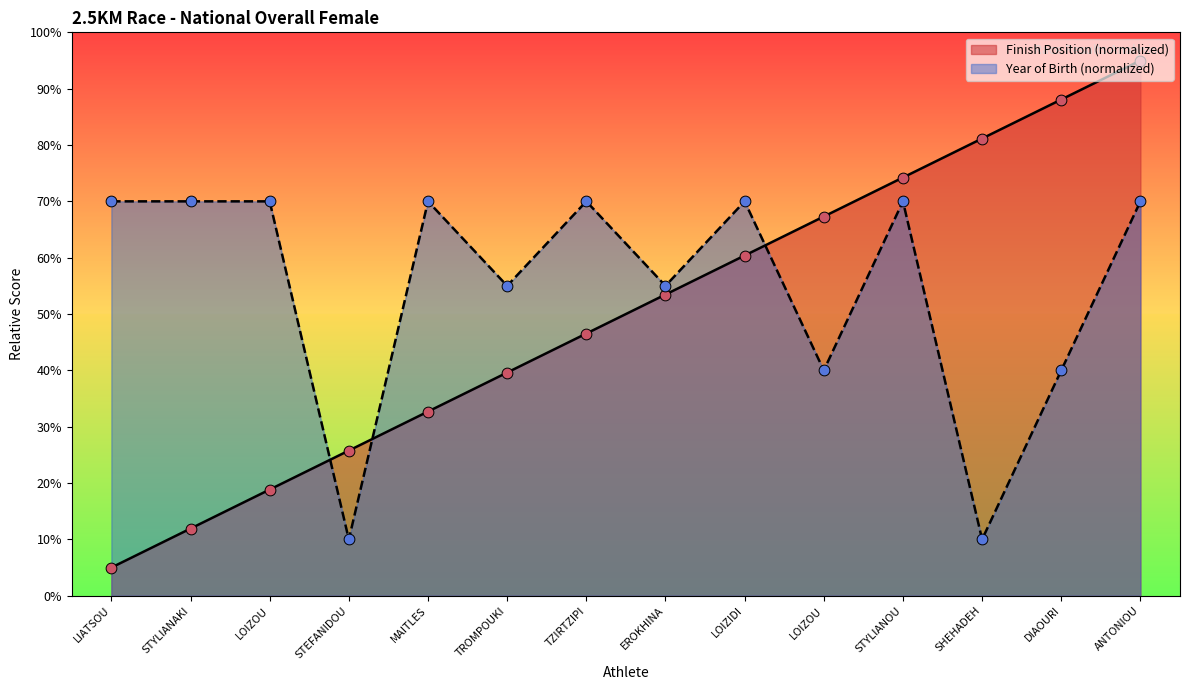

Which series reaches the maximum Y coordinate?

Position